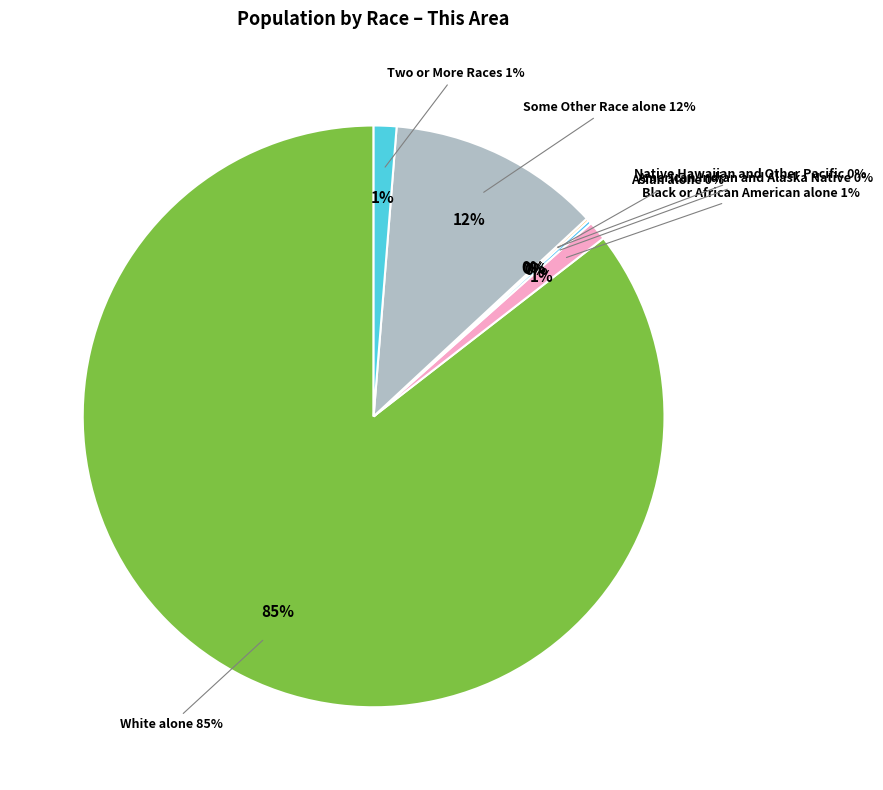

How many slices are in this pie chart?

7